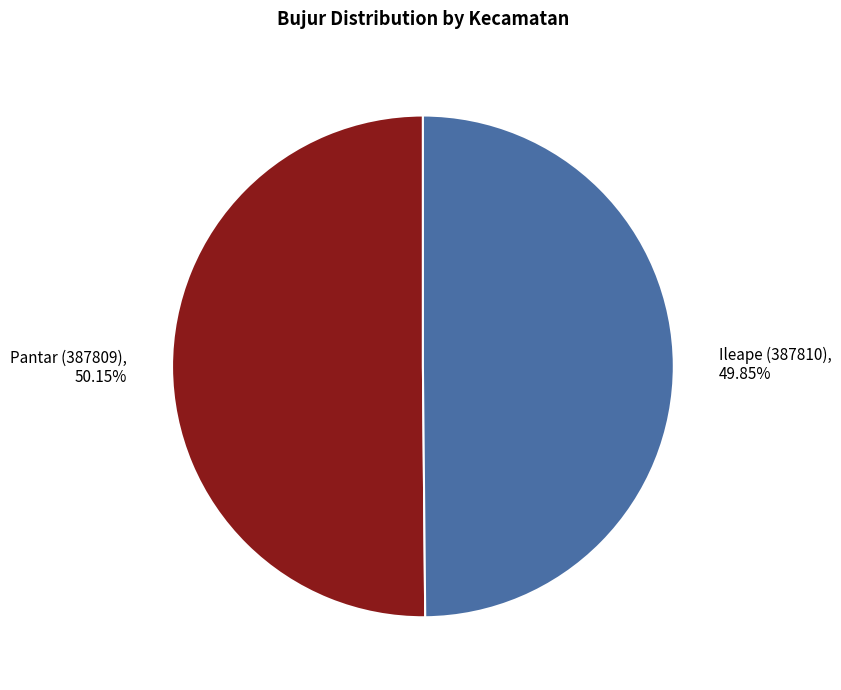

What percentage is the Pantar (387809) slice, to the nearest percent?

50%